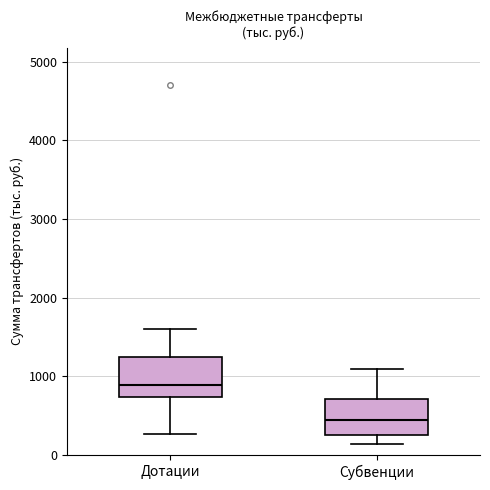

Where does the median line of the box for Субвенции sit on the y-axis? The values are not printed on the chart, so give them approximately, as read against the axis.

400